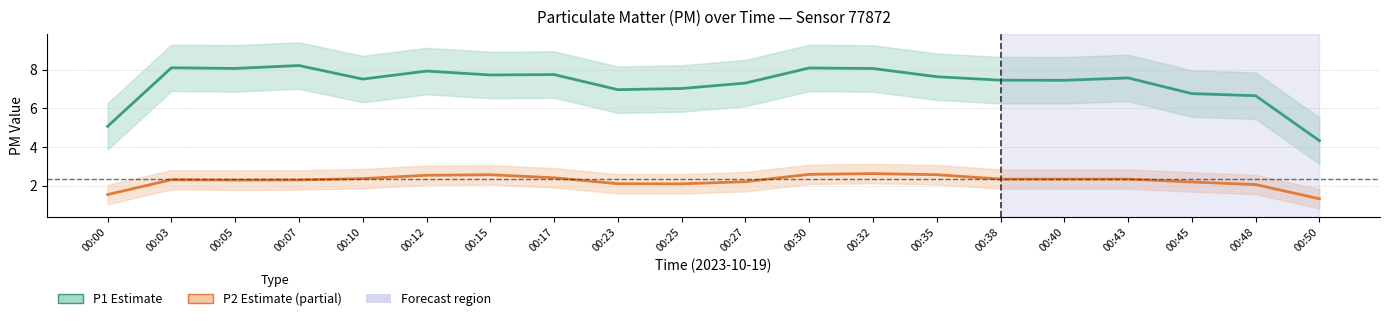

How many interior local peaks does the P2 (Partial Estimate) series have?

3